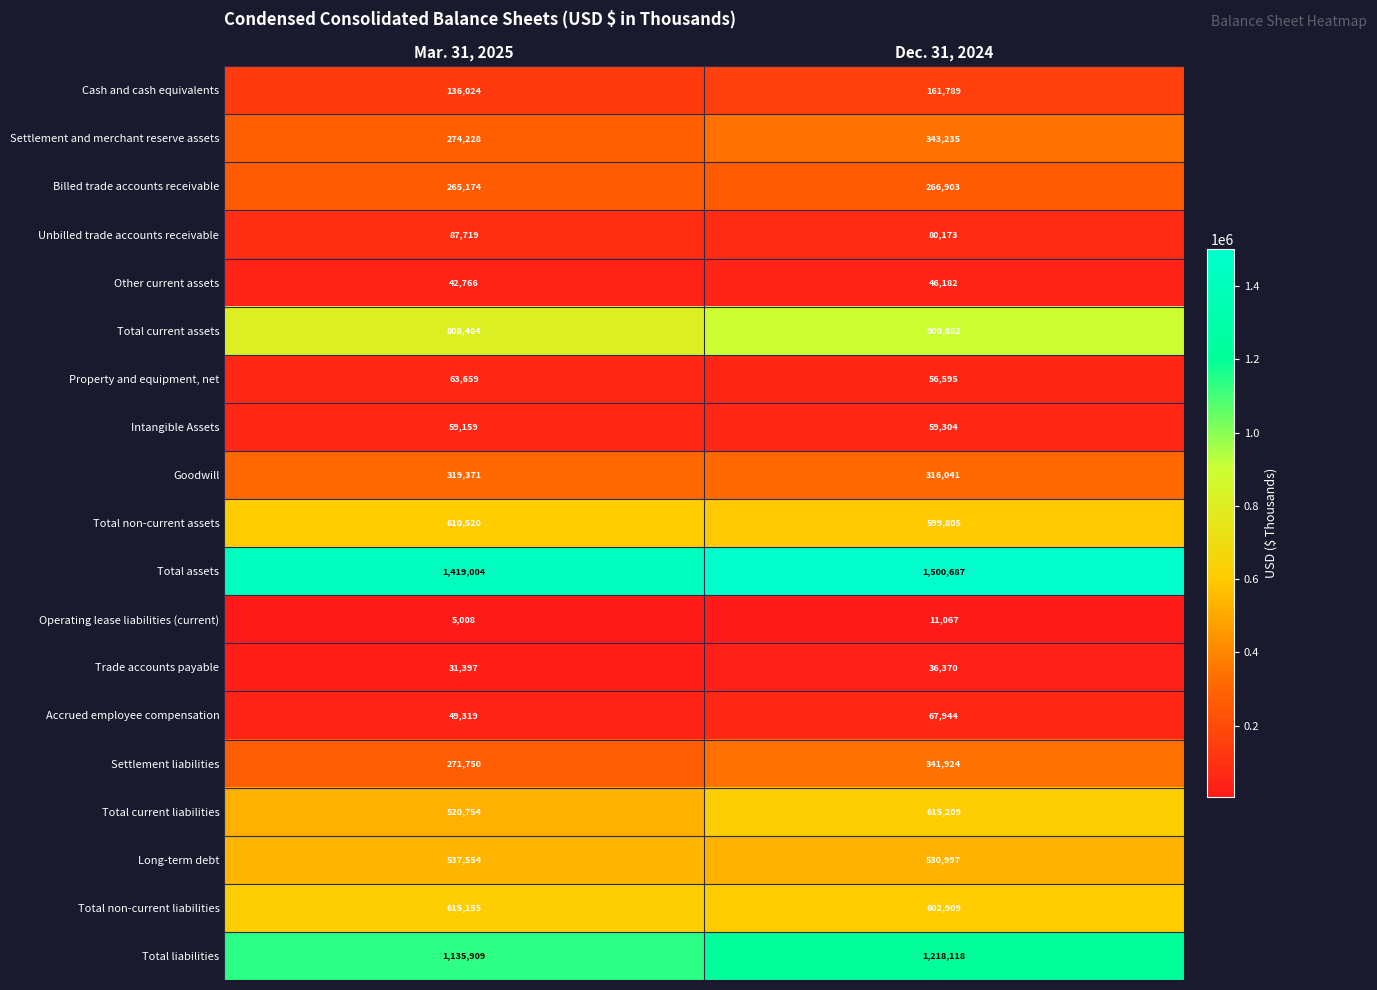

What is the sum of the Long-term debt values at Mar. 31, 2025 and Dec. 31, 2024?

1068551